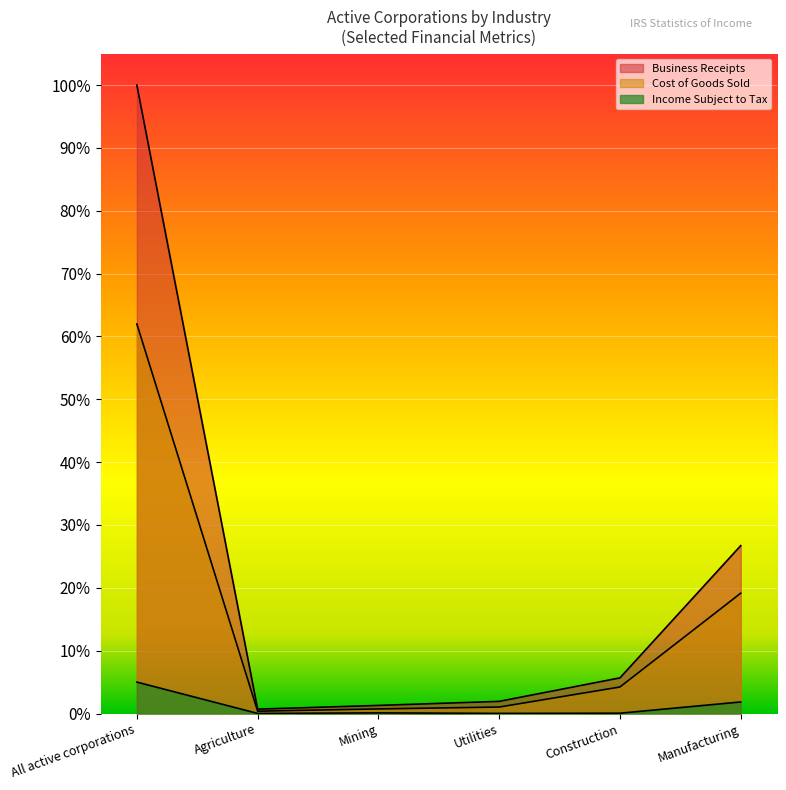

How many distinct data groups are displayed?

3